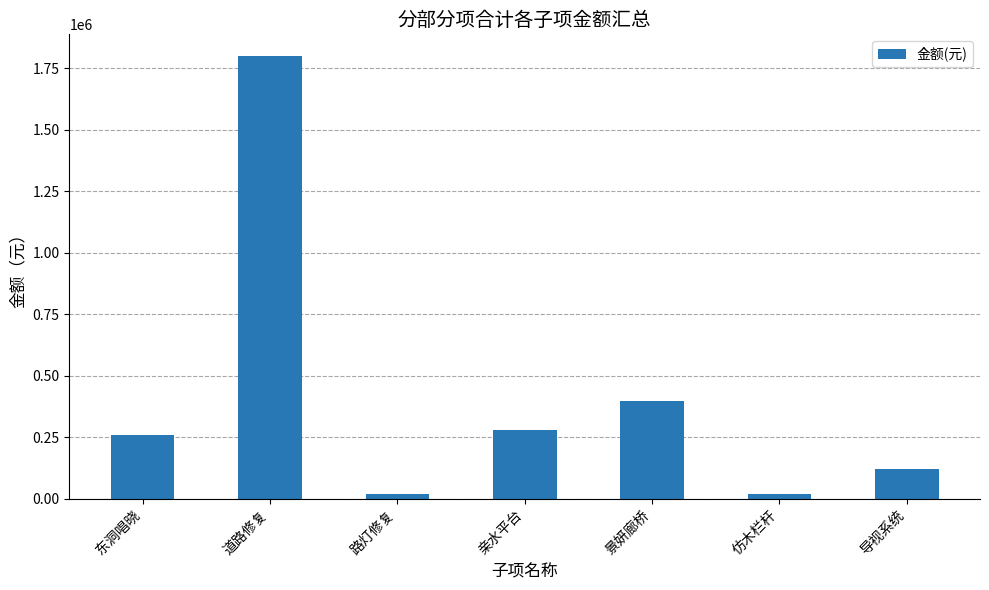

At which label does the data first exceed 257645?

东洞唱晓